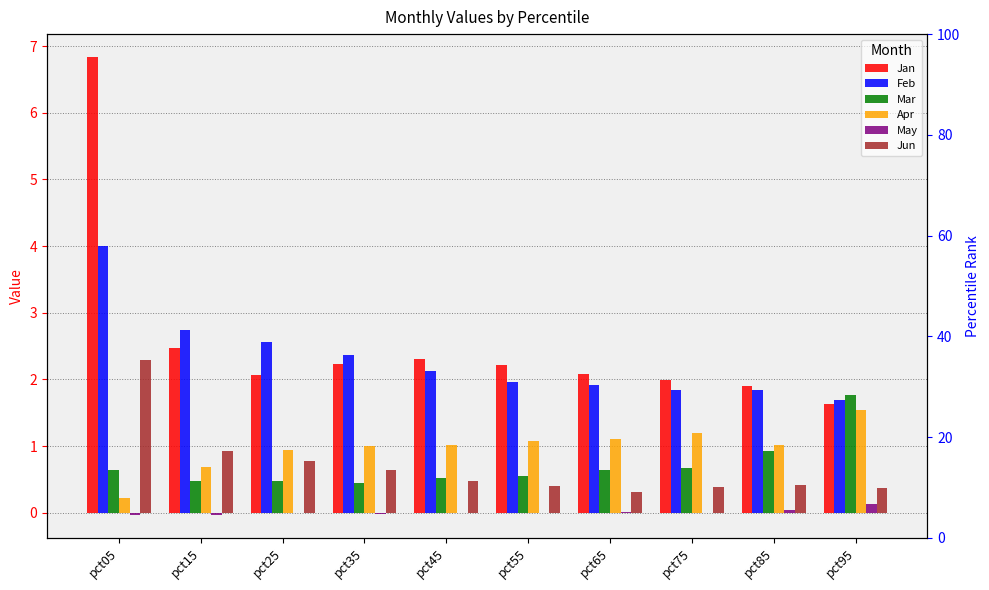

At how many categories does at least one series exceed 0?

10